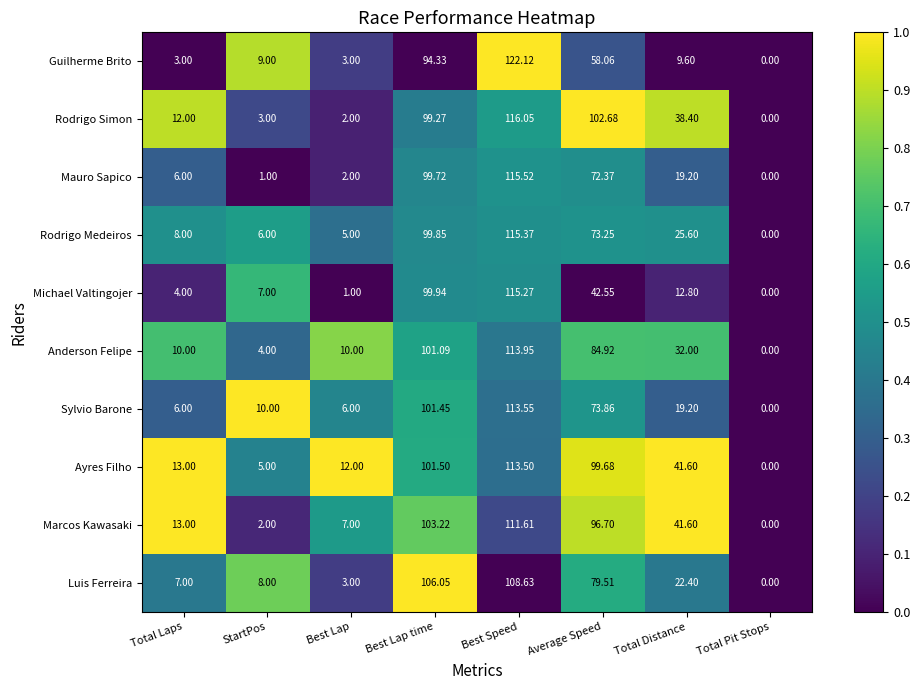

Which series has the largest total across all categories?

Ayres Filho